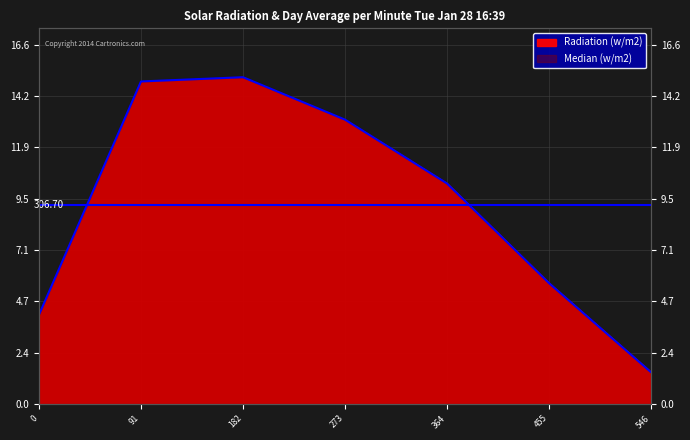

What are all the series names shown in the legend?

Radiation (w/m2), Median (w/m2)